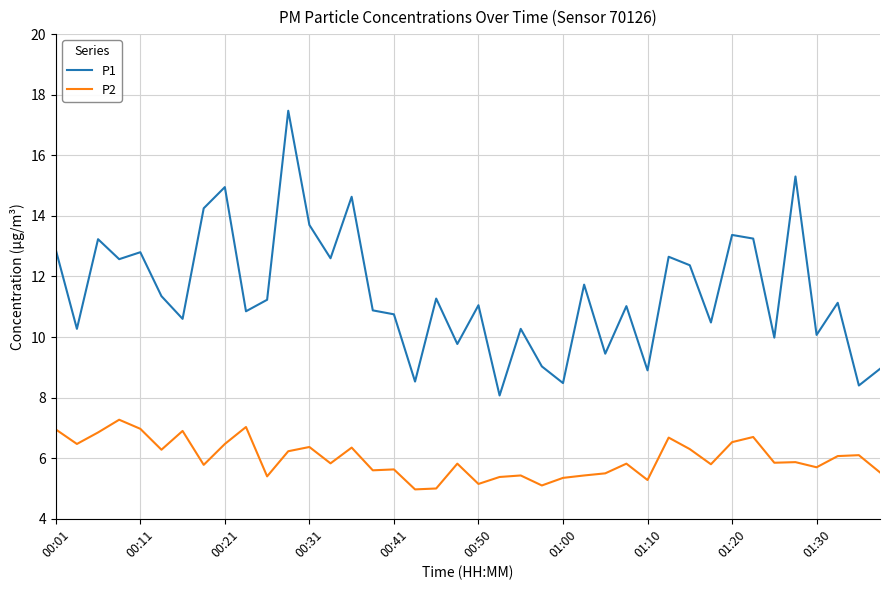

What is the difference between the maximum and minimum values in the P2 series?

2.3